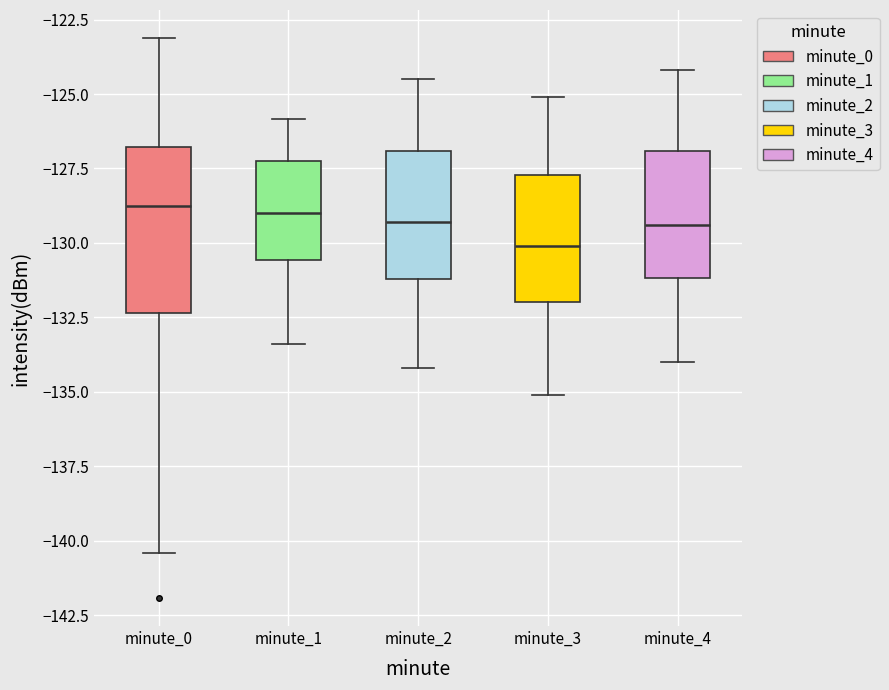

Reading left to right, transcribe this box plot: for each box, give where its median line is, the range the box spans, and where its two whiskers end, as read against the y-axis. The values are not printed on the chart, so give them approximately, as read against the axis.

minute_0: median -128.5, box -132.5 to -127.0, whiskers -140.5 to -123.0
minute_1: median -129.0, box -130.5 to -127.0, whiskers -133.5 to -126.0
minute_2: median -129.5, box -131.0 to -127.0, whiskers -134.0 to -124.5
minute_3: median -130.0, box -132.0 to -127.5, whiskers -135.0 to -125.0
minute_4: median -129.5, box -131.0 to -127.0, whiskers -134.0 to -124.0